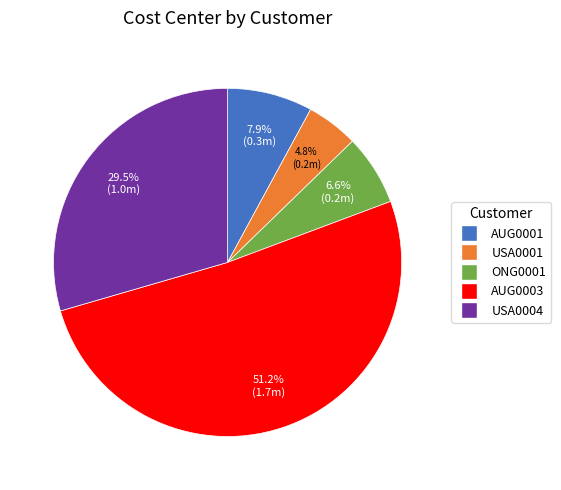

Which category has the biggest portion of the pie?

AUG0003